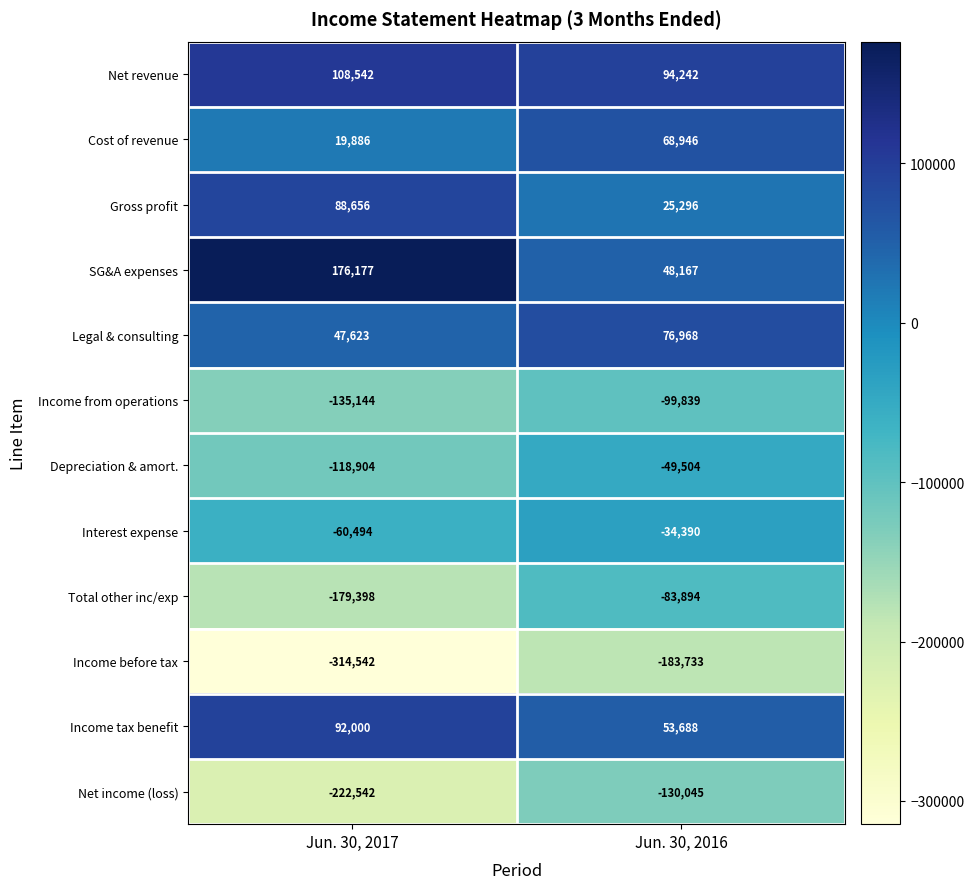

True or false: Net revenue has a value of 108542 at Jun. 30, 2017.

True